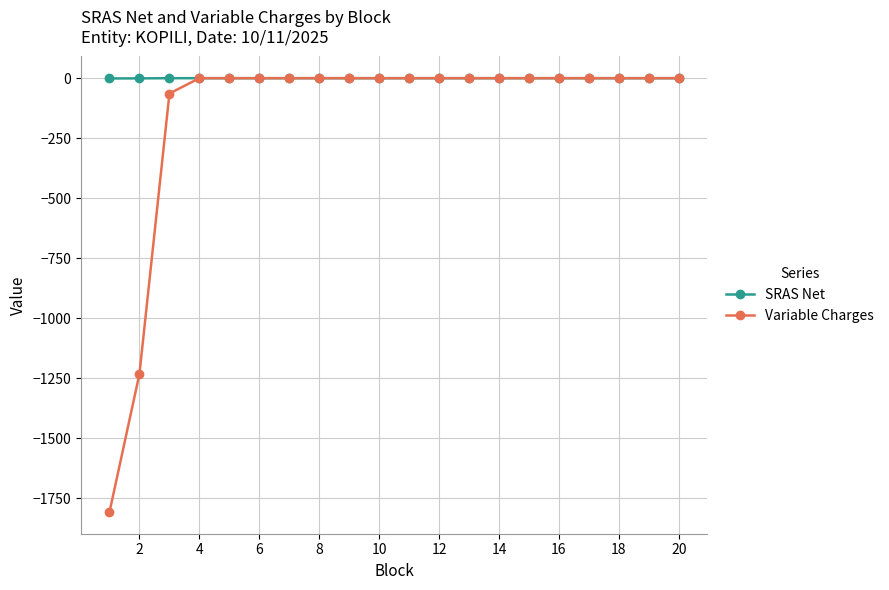

Which series has the largest total across all categories?

SRAS Net